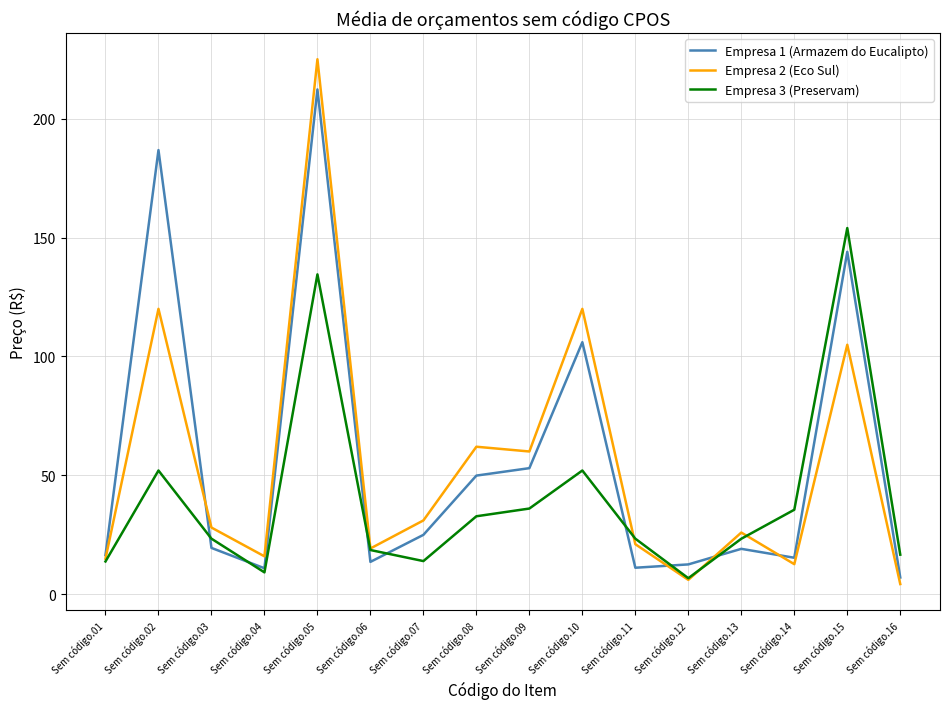

What is the maximum value shown in the chart?

225.0